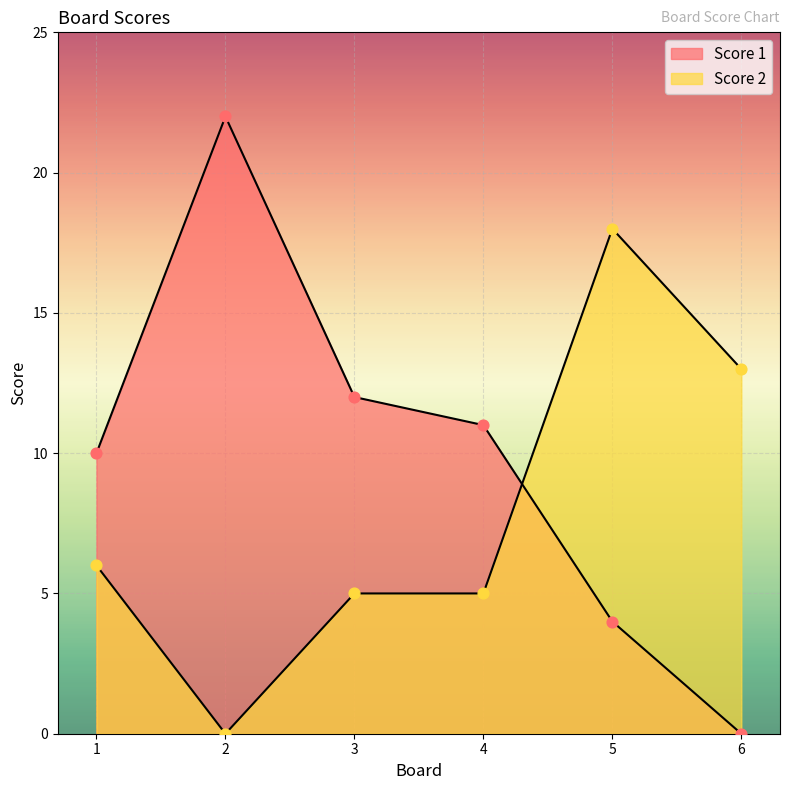

Which series has the widest spread of Y values?

Score 1